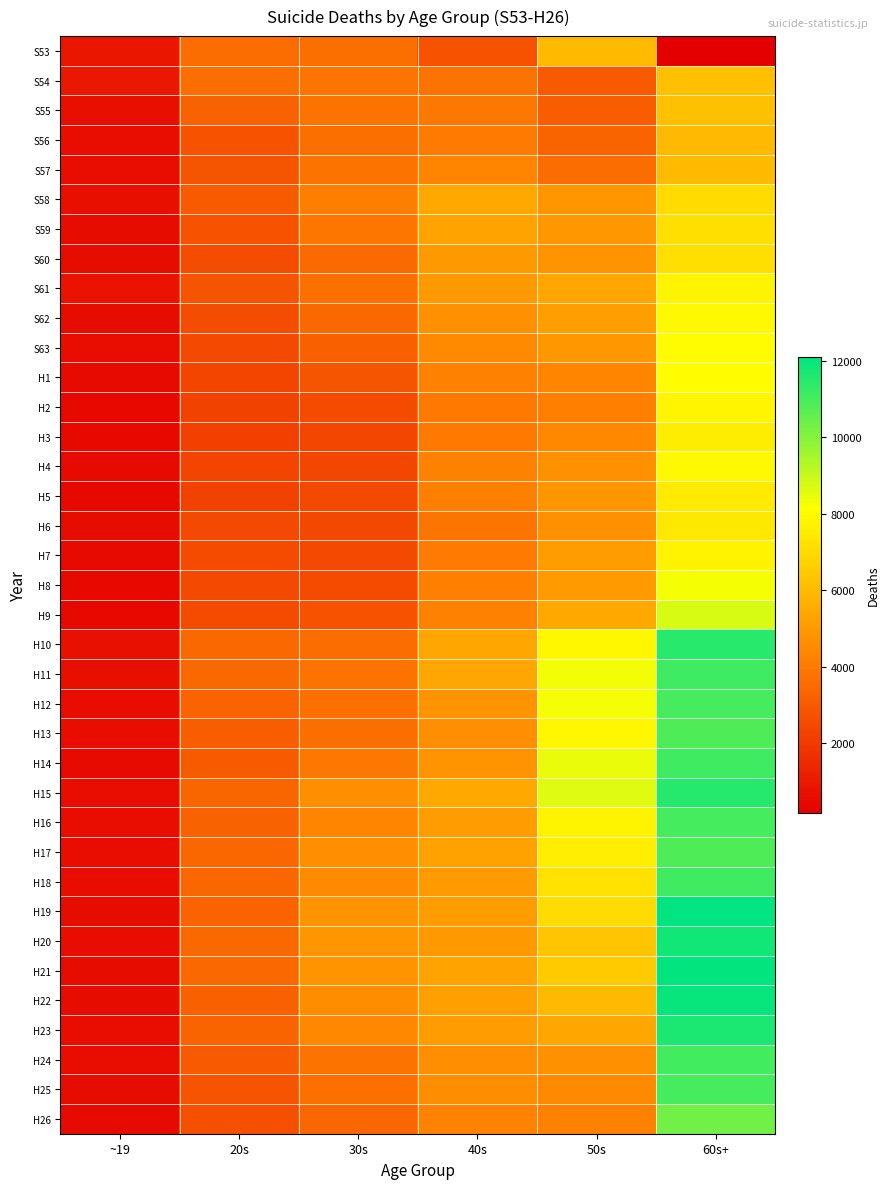

What is the minimum value shown in the chart?

166